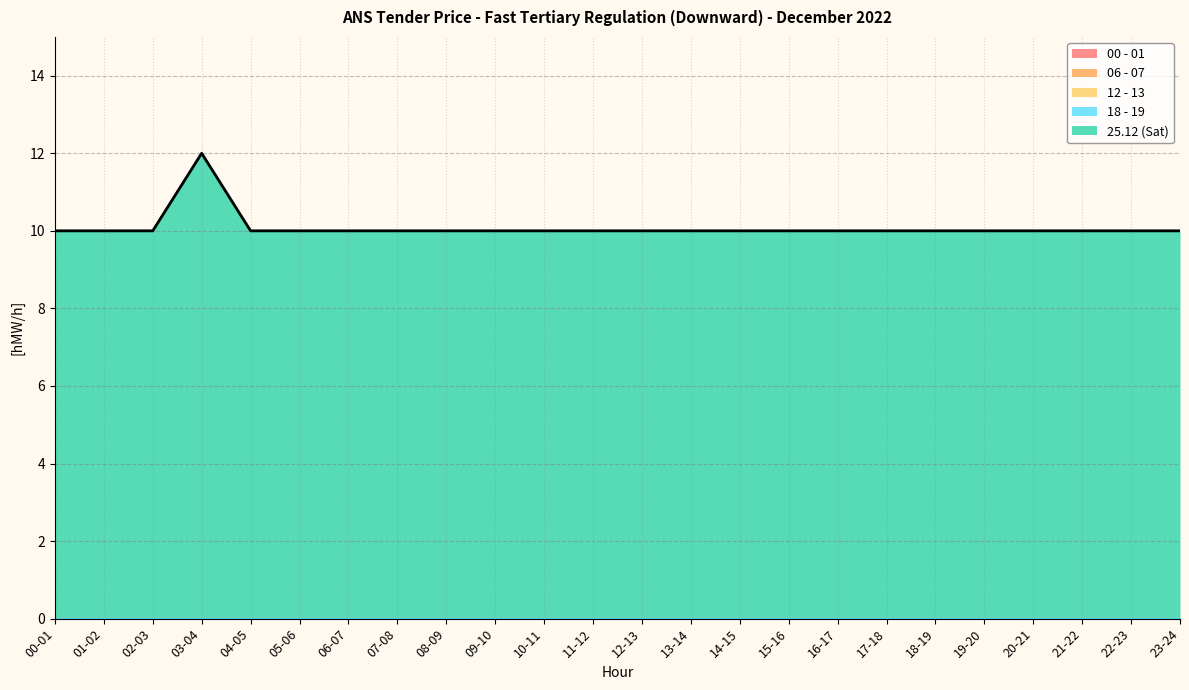

What is the label of the 18th point from the right?

06-07